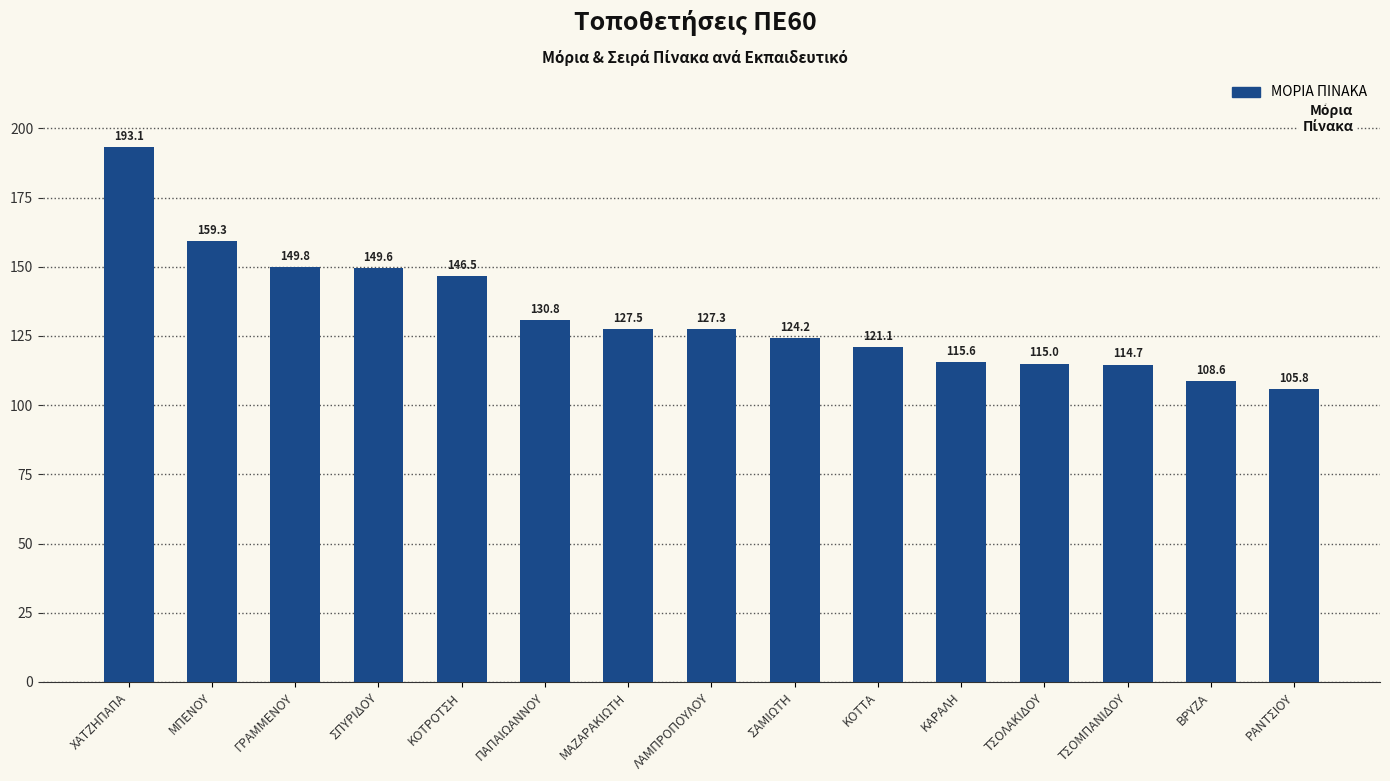

Approximately how many times larger is the value at ΚΑΡΑΛΗ compared to ΧΑΤΖΗΠΑΠΑ?

0.6